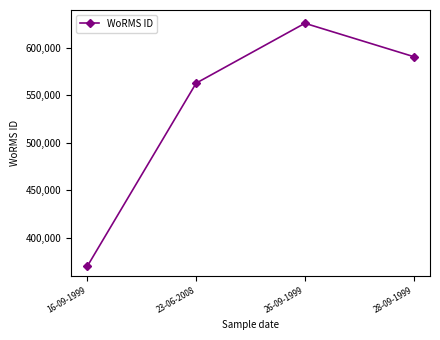

The chart shows a value of 562852 at 23-06-2008. True or false?

True